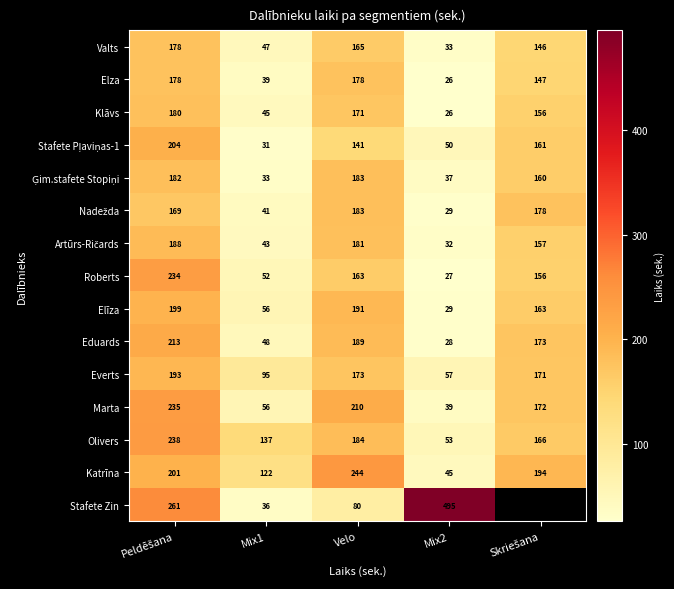

What is the minimum value for Elīza?

29